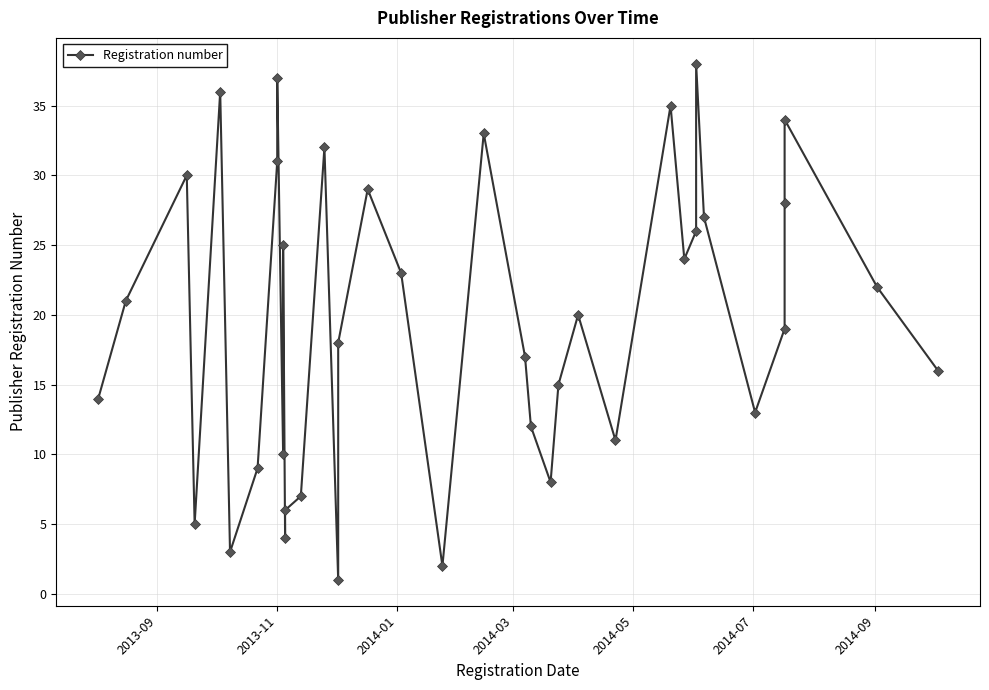

What is the difference between the maximum and minimum values?

37